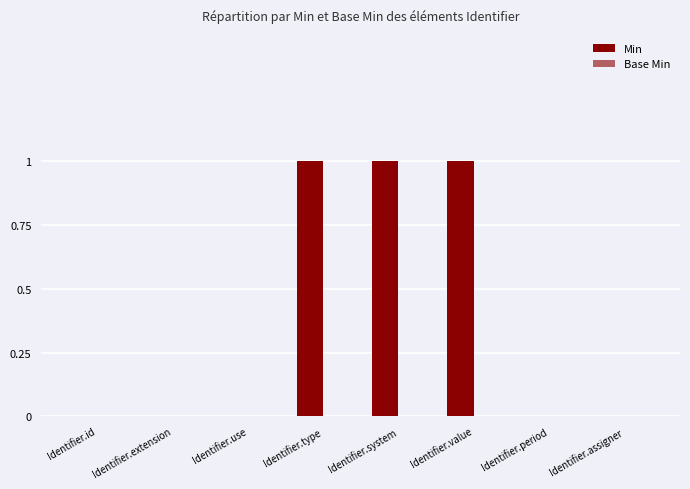

At which category does the chart reach its minimum across all series?

Identifier.id